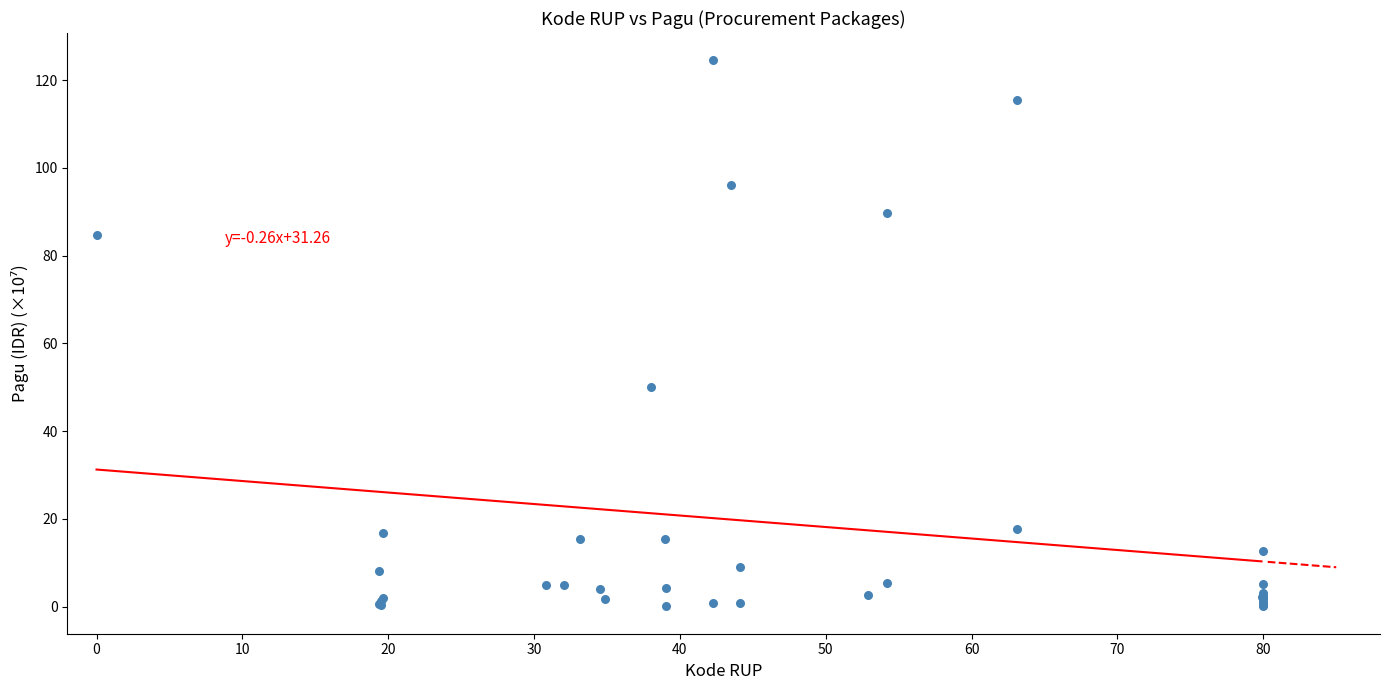

What Y value in the scatter plot is closest to 62?

50.0